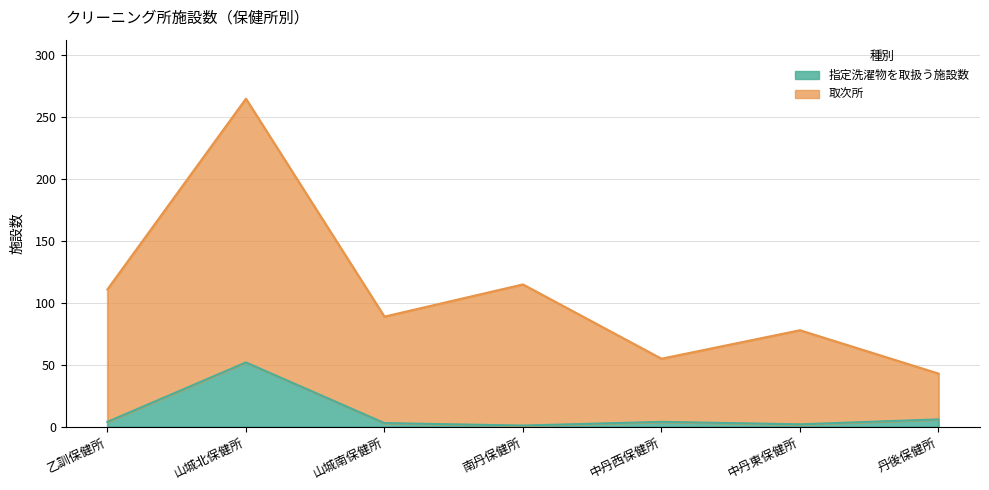

True or false: 指定洗濯物を取扱う施設数 has more than 0 interior local peaks.

True